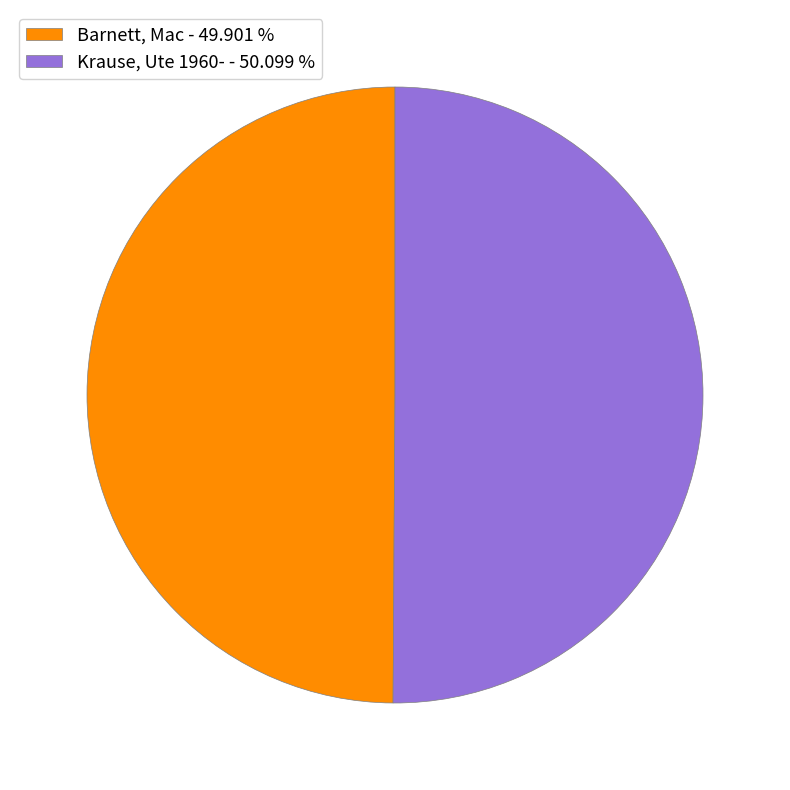

True or false: Krause, Ute 1960- accounts for 40% of the total.

False